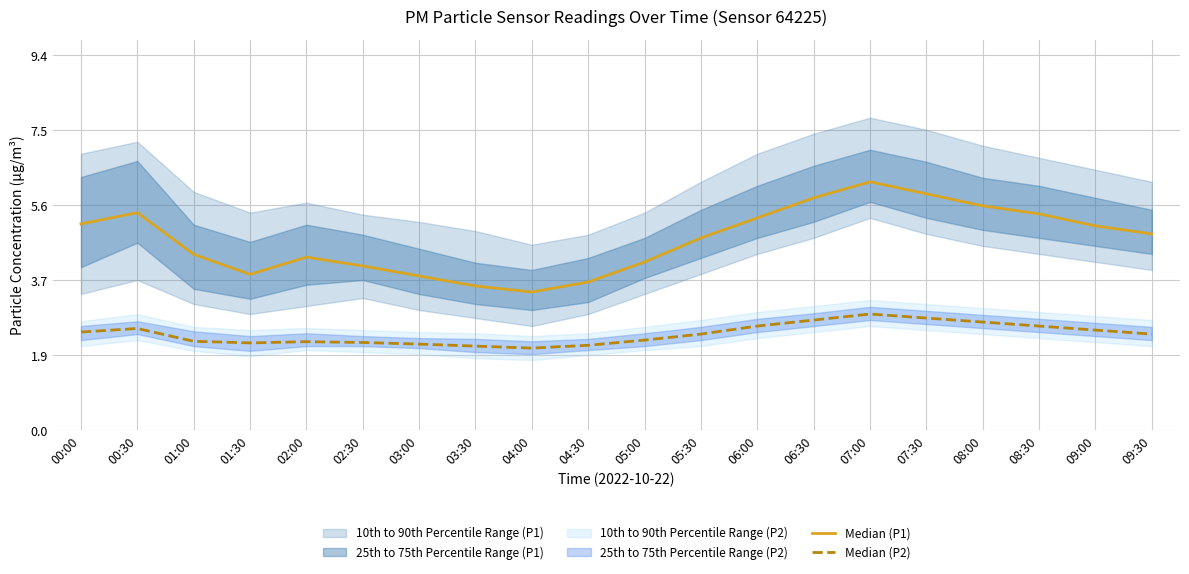

Reading right to left, extract all data points from this chart.

Median (P1): 09:30=4.9	09:00=5.1	08:30=5.4	08:00=5.6	07:30=5.9	07:00=6.2	06:30=5.8	06:00=5.3	05:30=4.8	05:00=4.2	04:30=3.7	04:00=3.5	03:30=3.6	03:00=3.9	02:30=4.1	02:00=4.3	01:30=3.9	01:00=4.4	00:30=5.4	00:00=5.2
Median (P2): 09:30=2.4	09:00=2.5	08:30=2.6	08:00=2.7	07:30=2.8	07:00=2.9	06:30=2.8	06:00=2.6	05:30=2.4	05:00=2.2	04:30=2.1	04:00=2.0	03:30=2.1	03:00=2.1	02:30=2.2	02:00=2.2	01:30=2.2	01:00=2.2	00:30=2.5	00:00=2.5